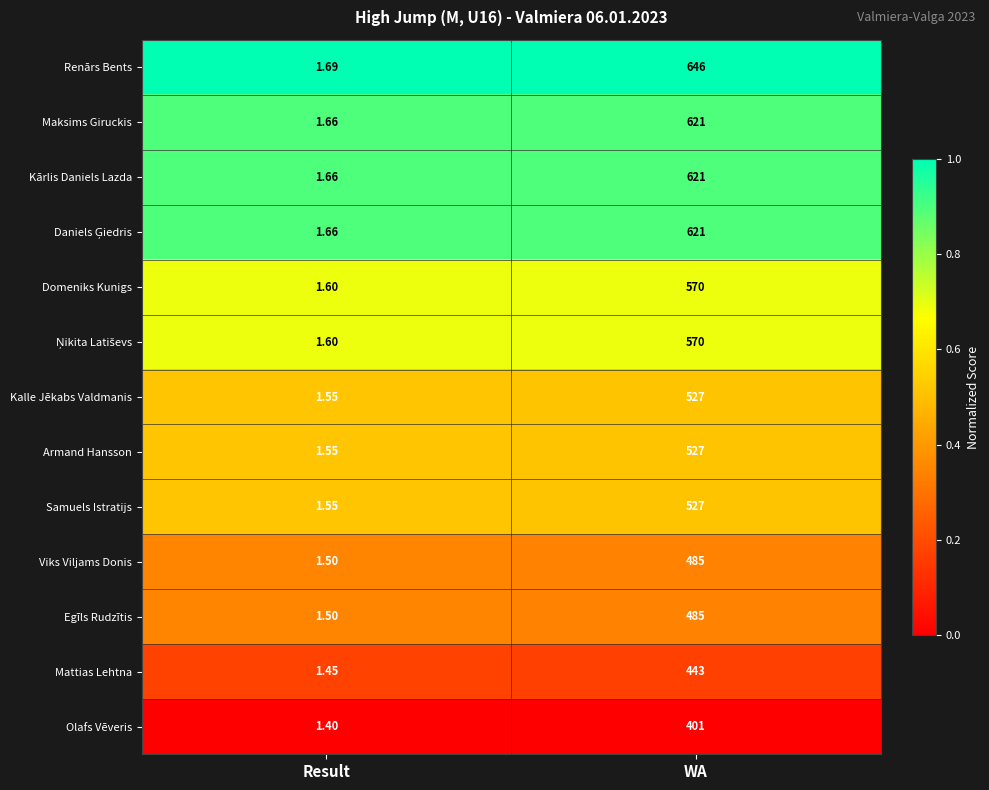

Which series has the widest spread of values?

Renārs Bents